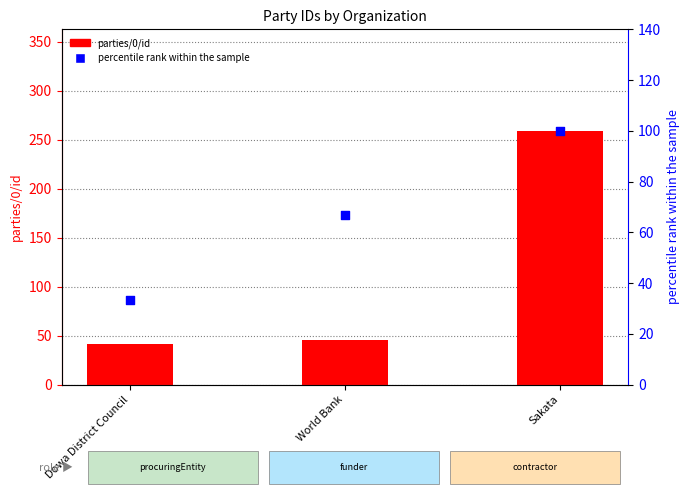

Which series contains the lowest Y value?

percentile rank within the sample